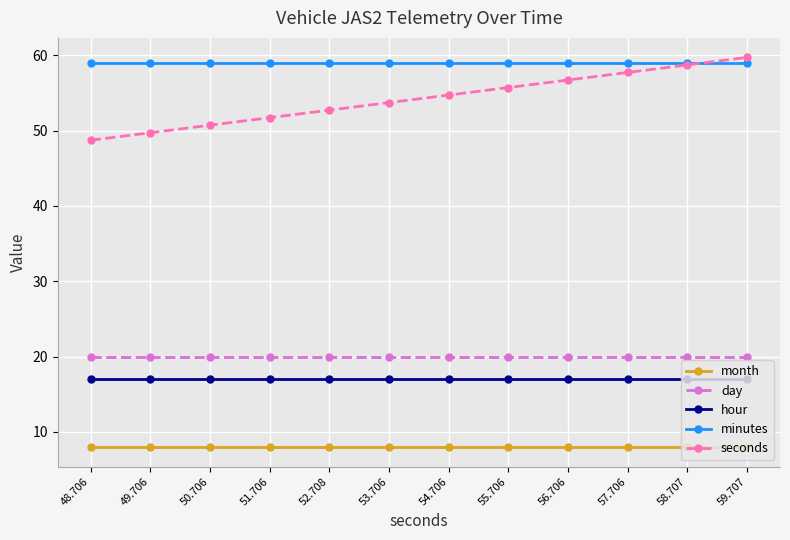

Is the value of month at 56.706 greater than the value of day at 57.706?

No